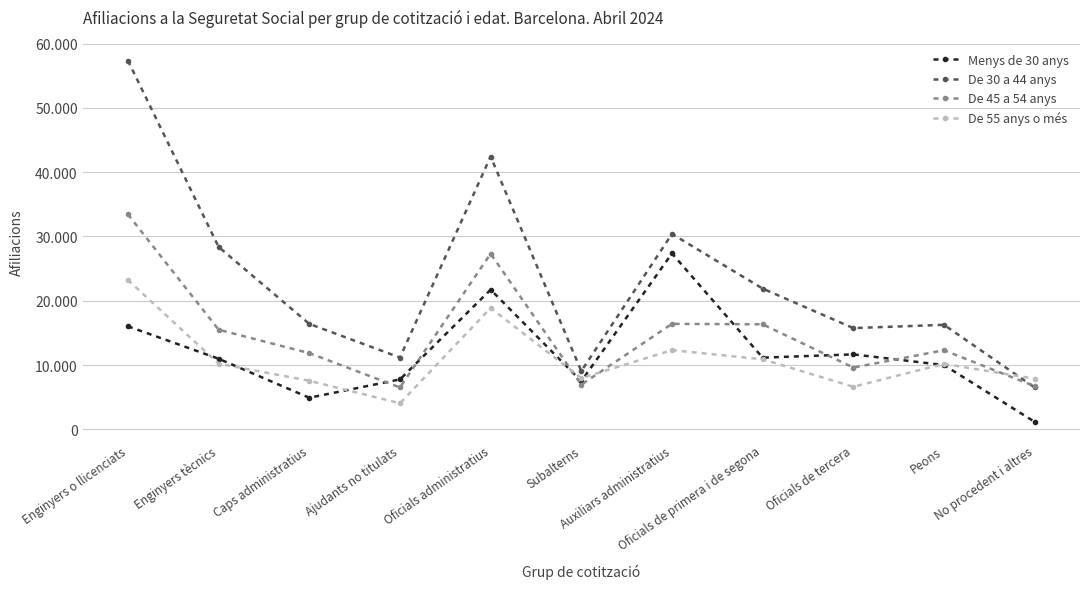

Which label corresponds to the largest value in the chart?

Enginyers o llicenciats